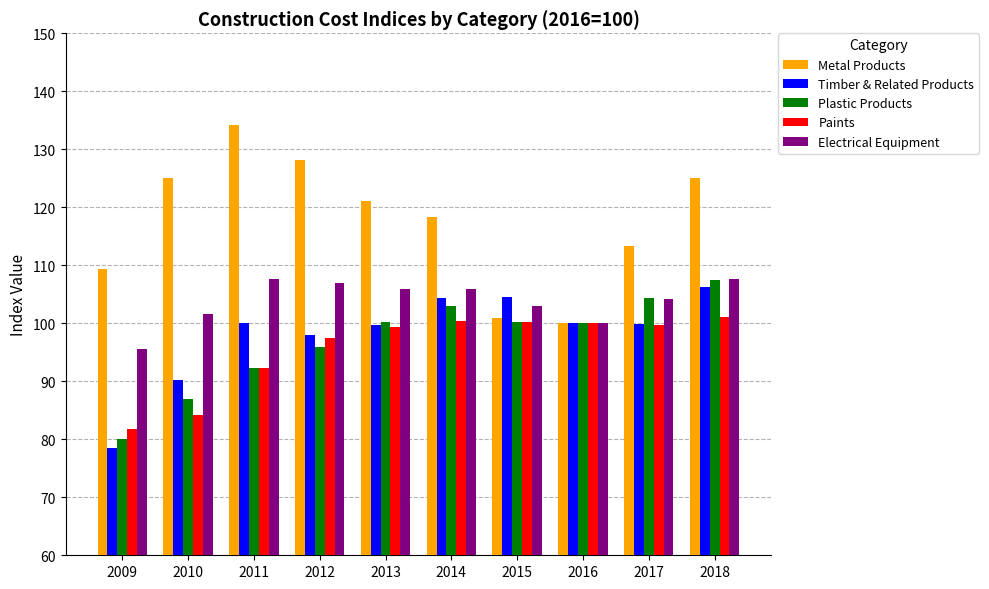

Is it true that Electrical Equipment equals 43.0 at 2009?

False